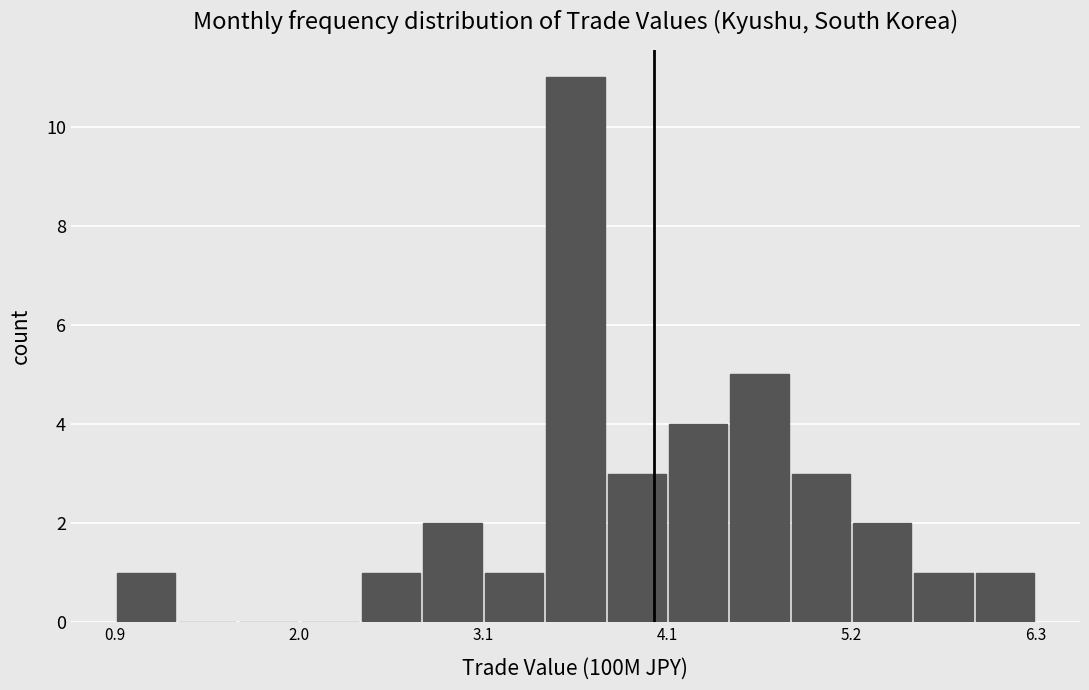

Read against the x-axis, roughly where is the centre of the tallest bar?

3.6